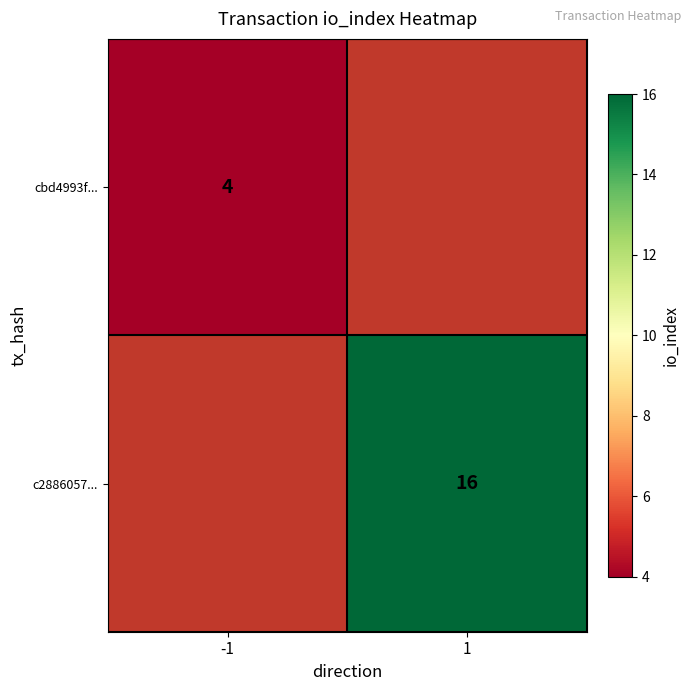

True or false: c2886057... has a value of 23 at 1.

False